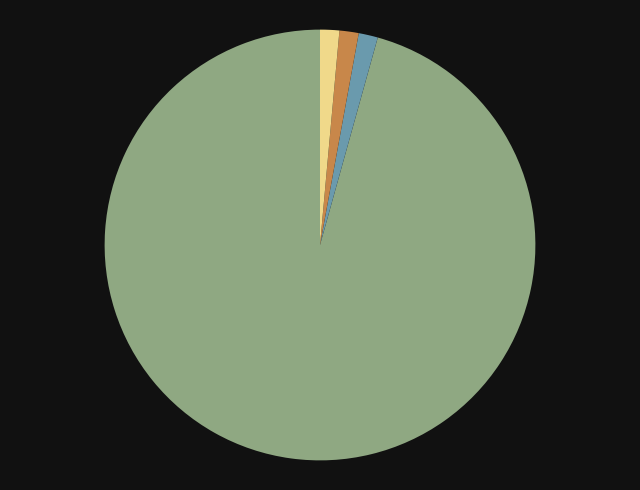

Is there any slice that represents more than half of the pie?

Yes